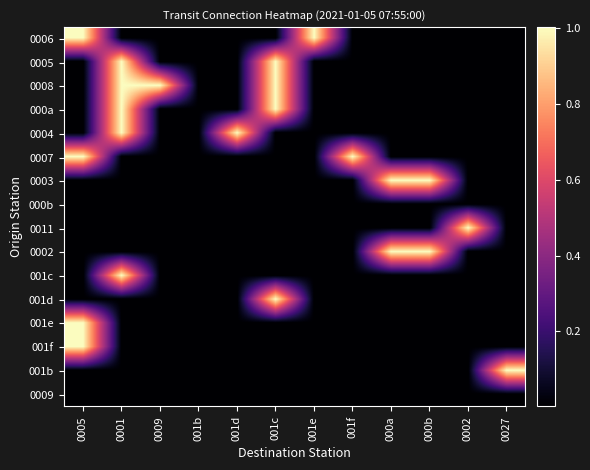

Rank the series by their maximum value, from lowest to highest.

000b, 0009, 0005, 0006, 0008, 0004, 000a, 001c, 001e, 001f, 0007, 001d, 0003, 0002, 0011, 001b